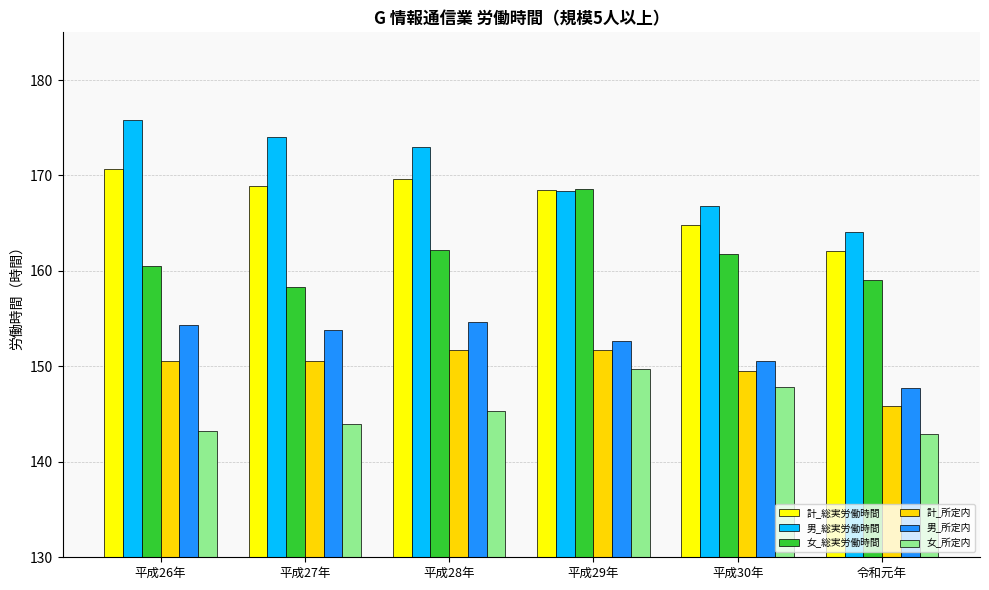

Read the 計_総実労働時間 value at 令和元年.

162.1